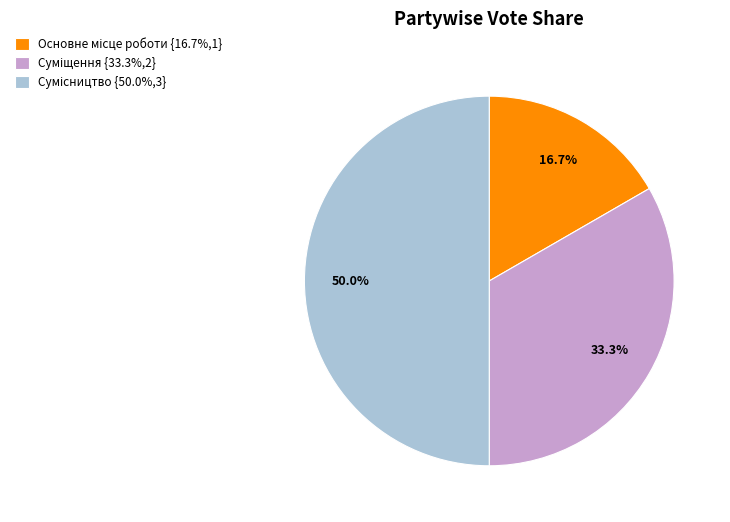

What is the change in value from Основне місце роботи to Суміщення?

+1